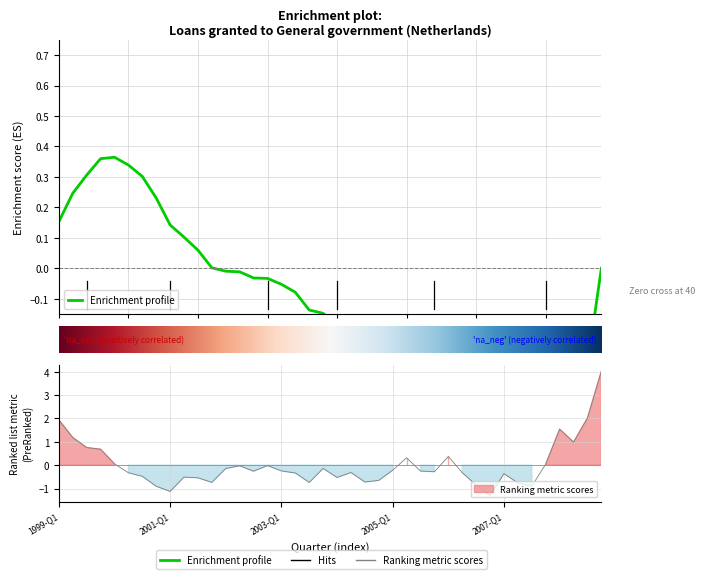

Between 2008-Q4 and 1999-Q3, which is larger?

2008-Q4